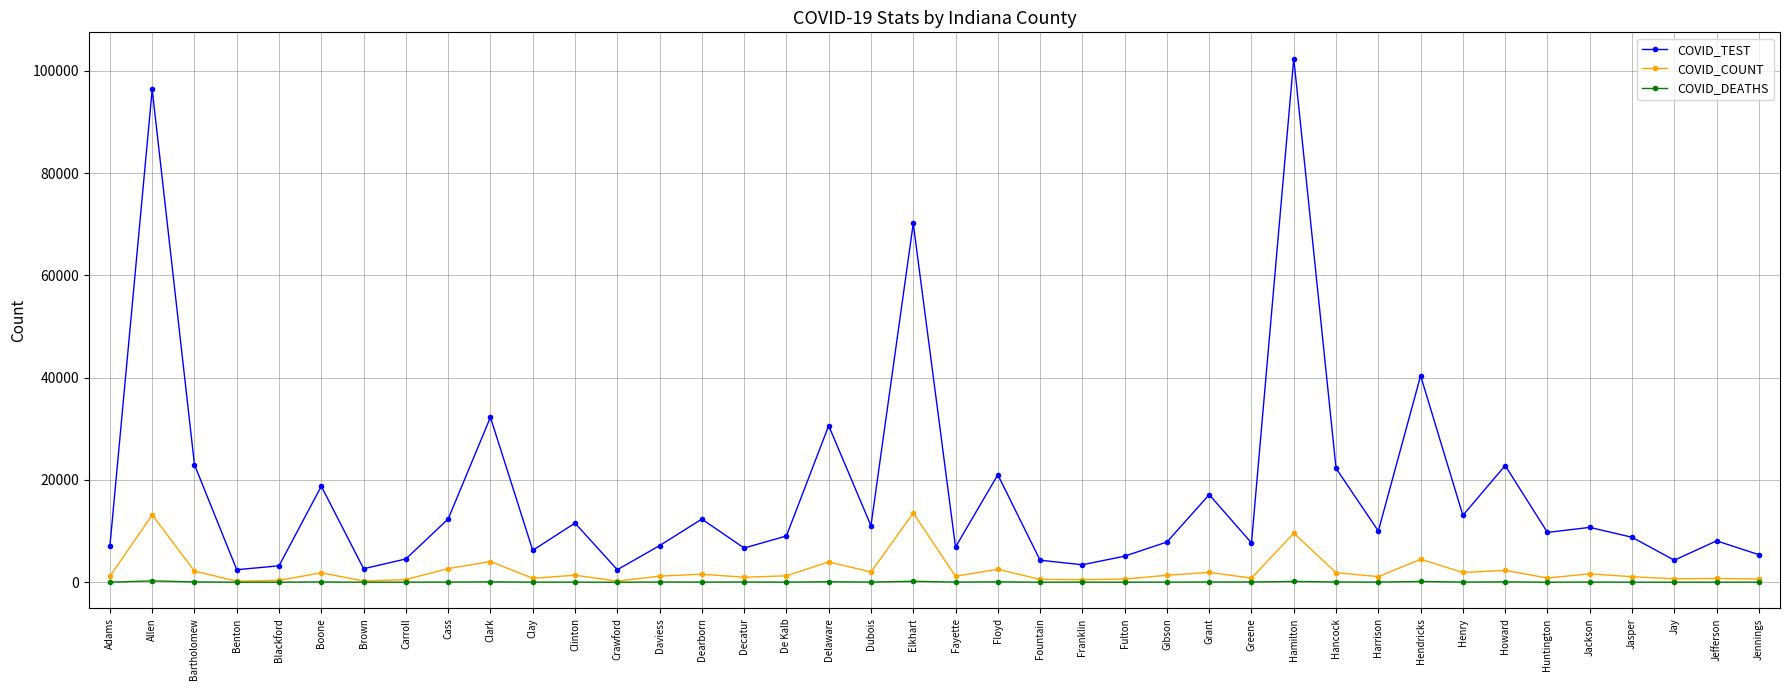

True or false: COVID_COUNT has a value of 4496 at Hendricks.

True